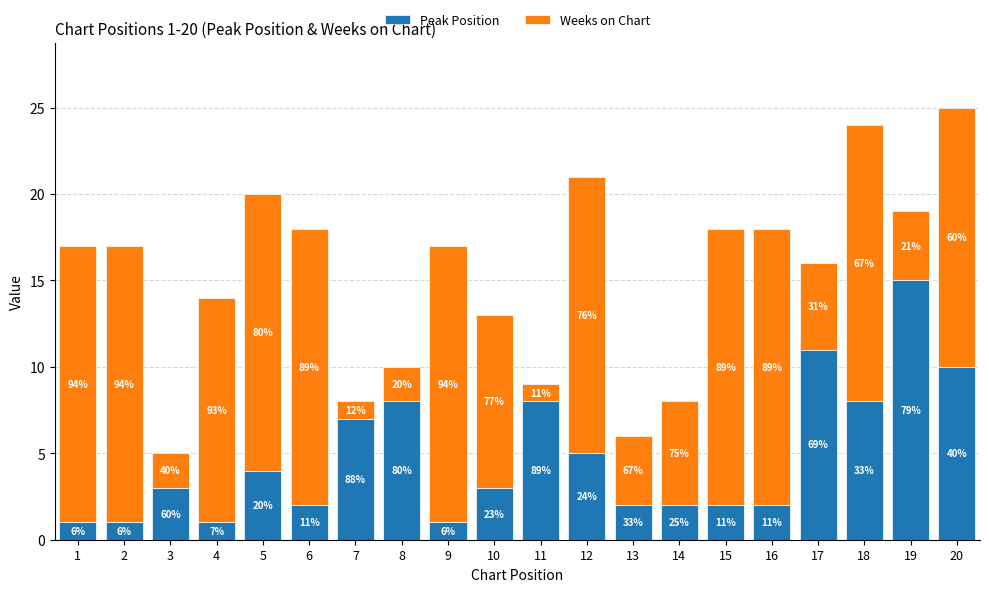

What is the average value of the Weeks on Chart series?

10